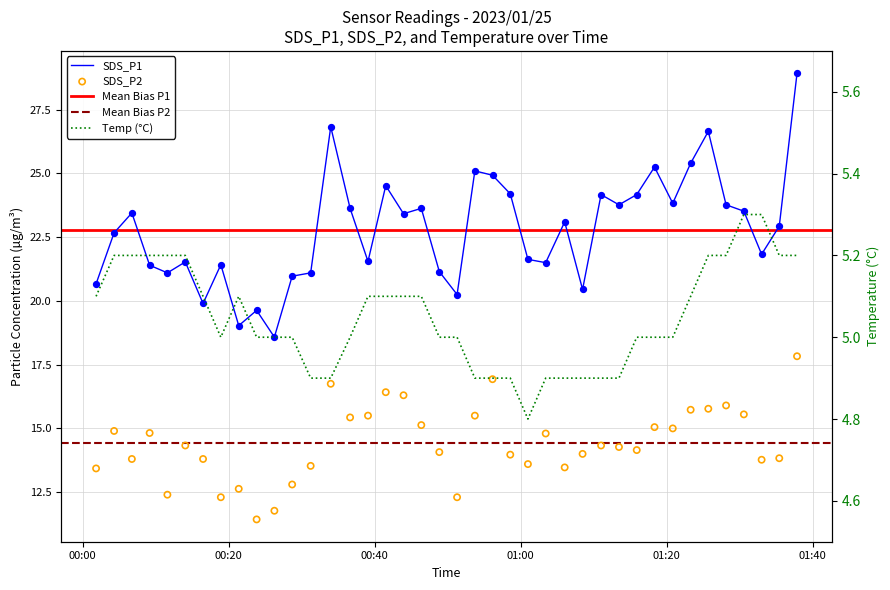

Which series contains the highest Y value?

SDS_P1